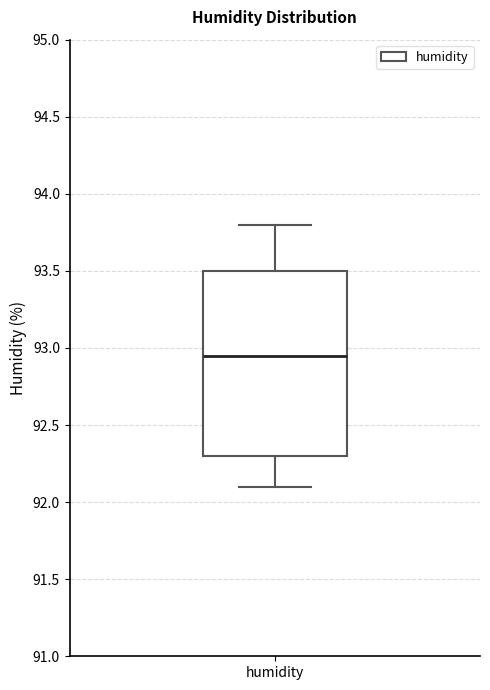

Read this box plot against the y-axis: the position of the median line, the range covered by the box, and the ends of both whiskers. The values are not printed on the chart, so give them approximately, as read against the axis.

median 92.95, box 92.30 to 93.50, whiskers 92.10 to 93.80